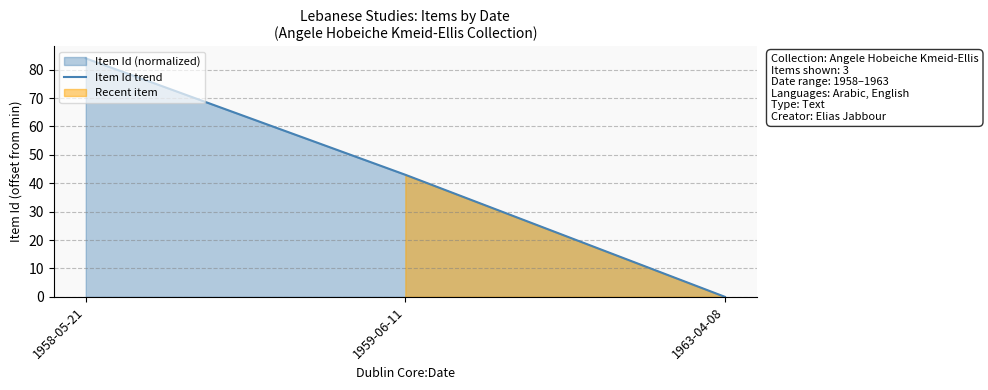

Where does the data first go above 43?

1958-05-21